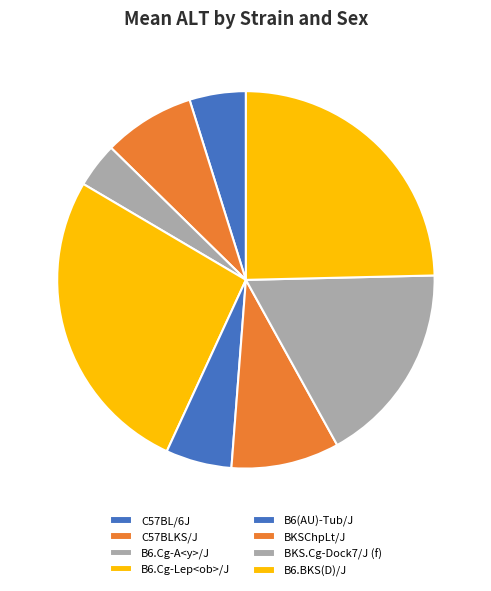

What is the largest slice in the pie chart?

B6.Cg-Lep<ob>/J